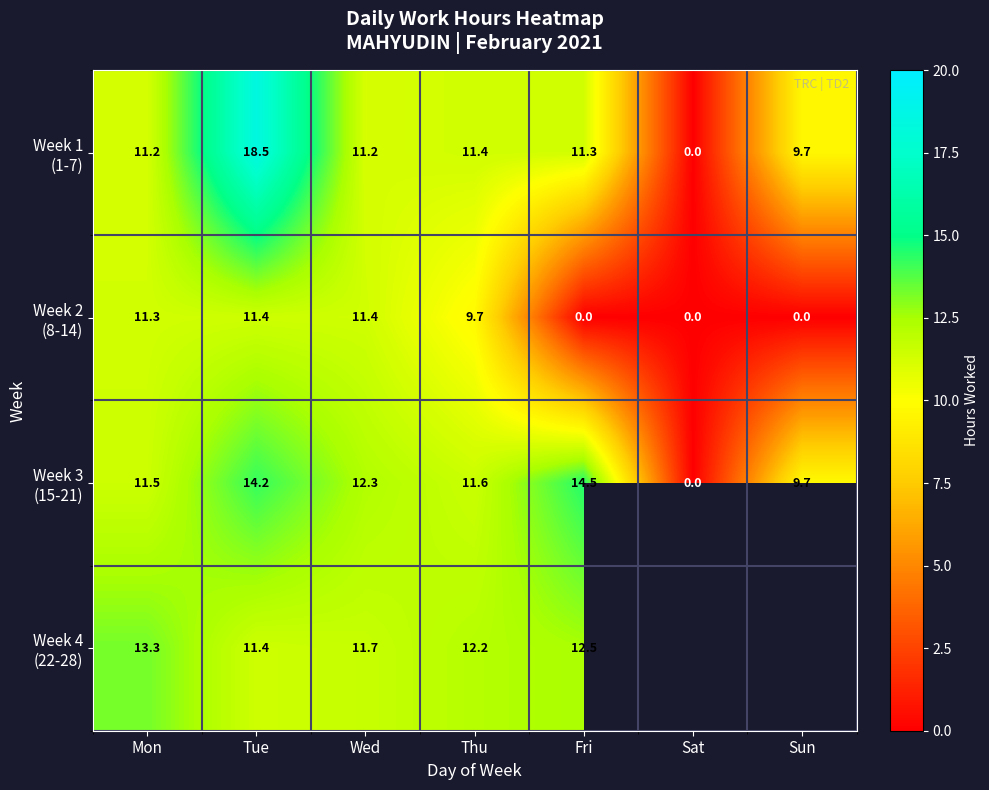

At which label does Week 4 (22-28) reach its minimum?

Tue